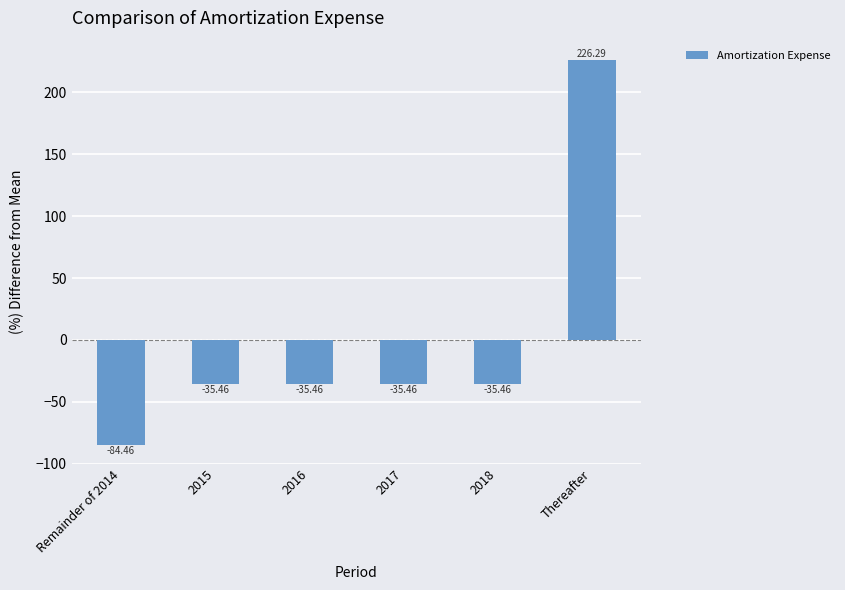

At which label does the data first exceed -35?

Thereafter